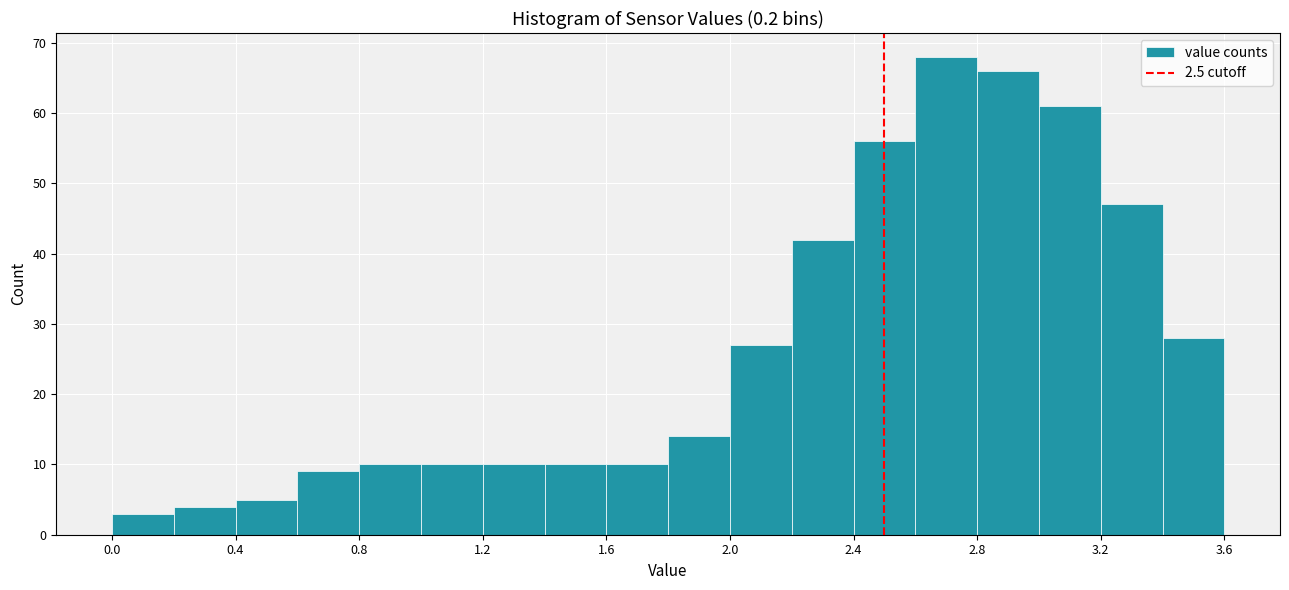

How tall is the bar that spans 0.0 to 0.2 on the x-axis? The values are not printed on the chart, so give them approximately, as read against the axis.

3